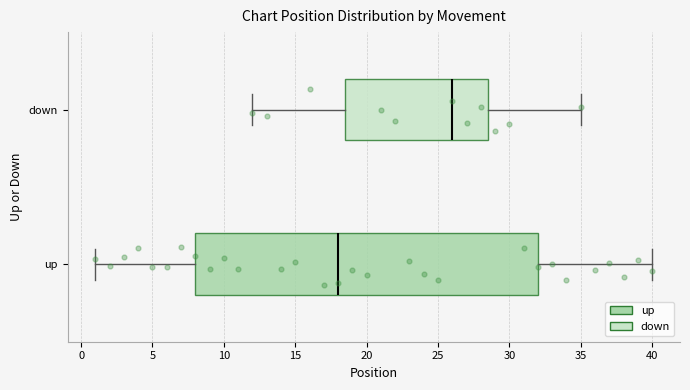

Reading bottom to top, transcribe this box plot: for each box, give where its median line is, the range the box spans, and where its two whiskers end, as read against the x-axis. The values are not printed on the chart, so give them approximately, as read against the axis.

up: median 18.0, box 8.0 to 32.0, whiskers 1.0 to 40.0
down: median 26.0, box 18.5 to 28.5, whiskers 12.0 to 35.0